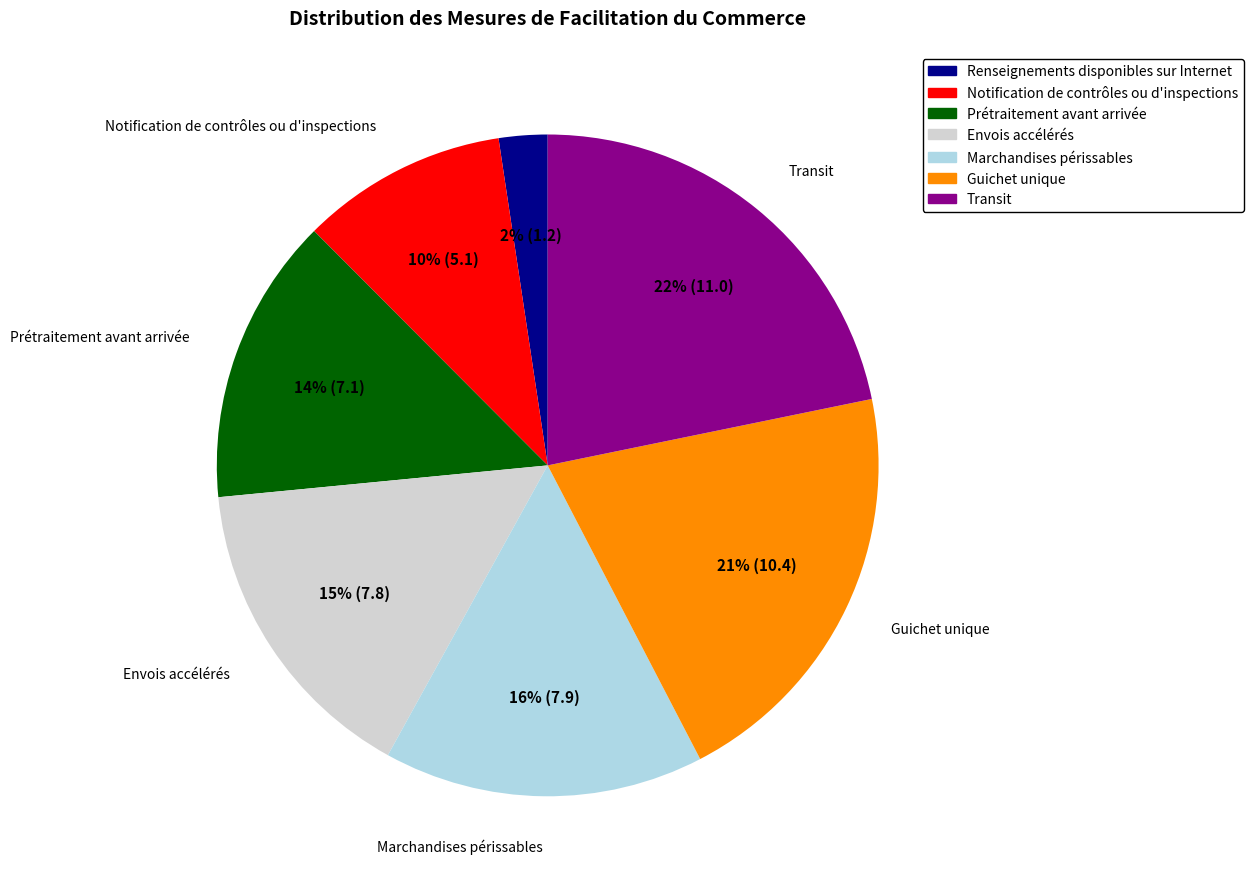

Does Notification de contrôles ou d'inspections represent more than half of the total?

No